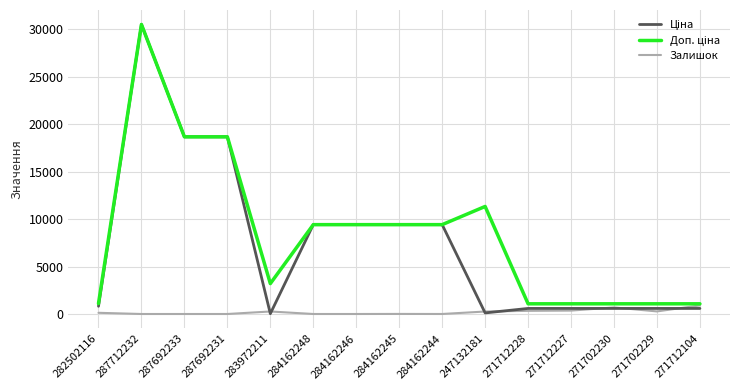

At which category does the chart reach its peak across all series?

287712232